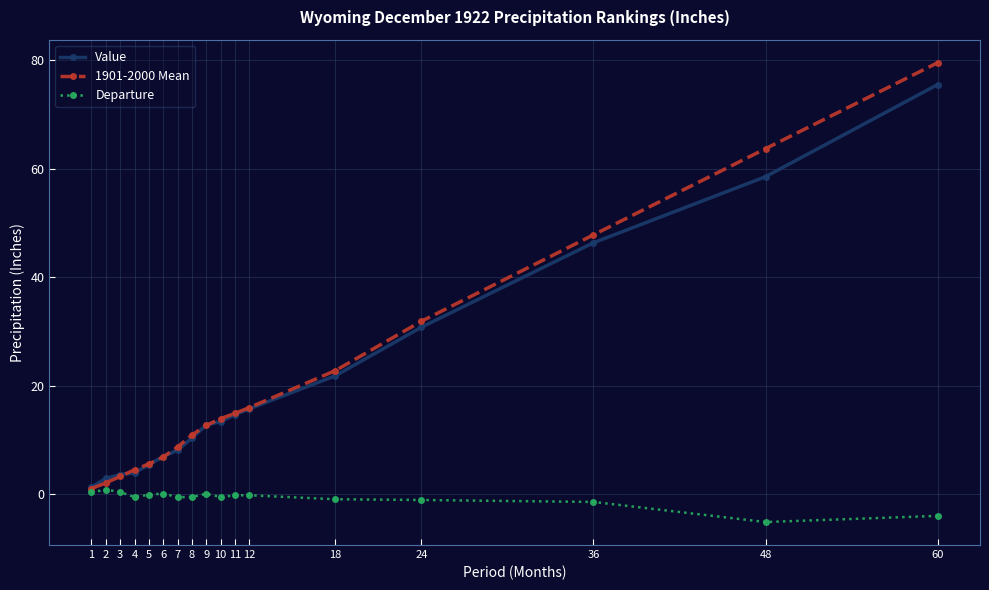

Which series ends up on top after the final intersection of 1901-2000 Mean and Value?

1901-2000 Mean